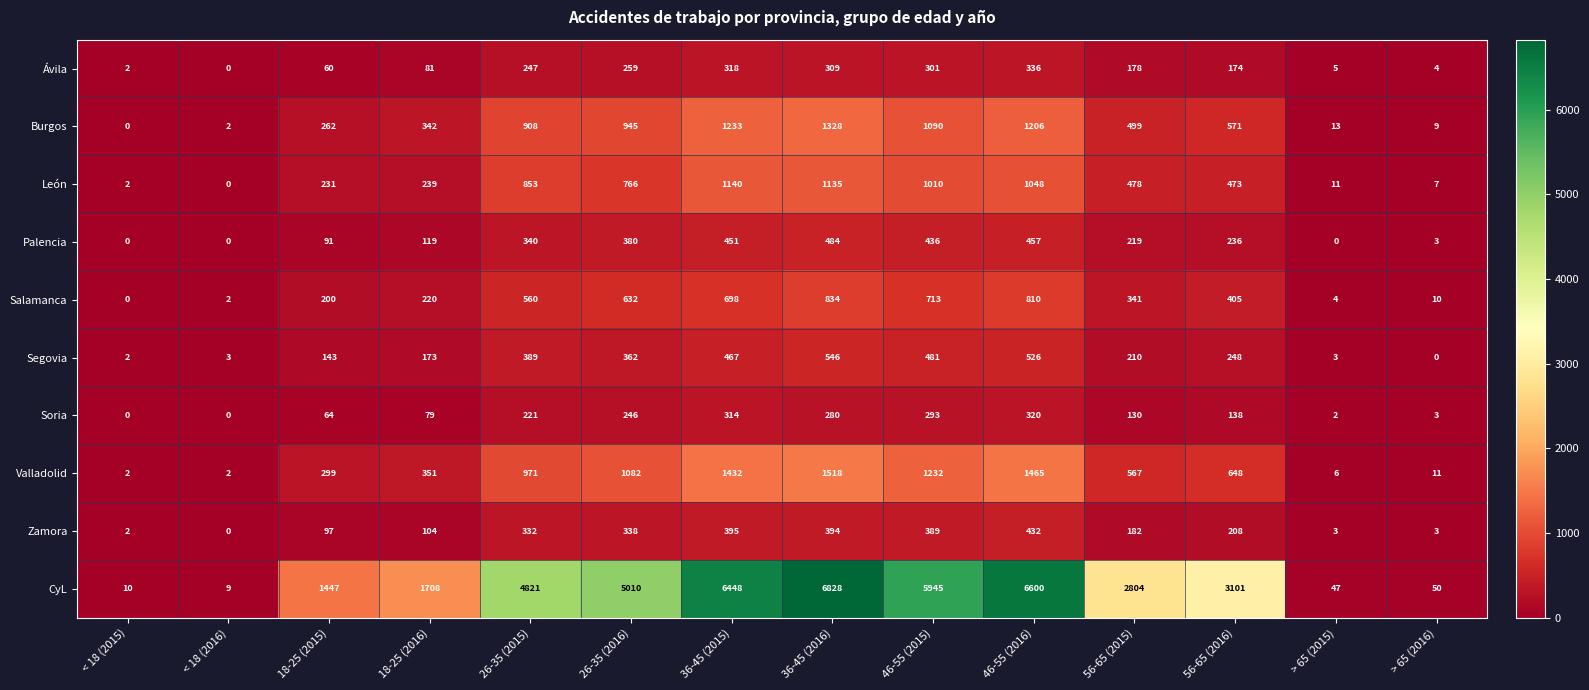

What value does the Burgos series have at 26-35 (2016), to the nearest 100?

900